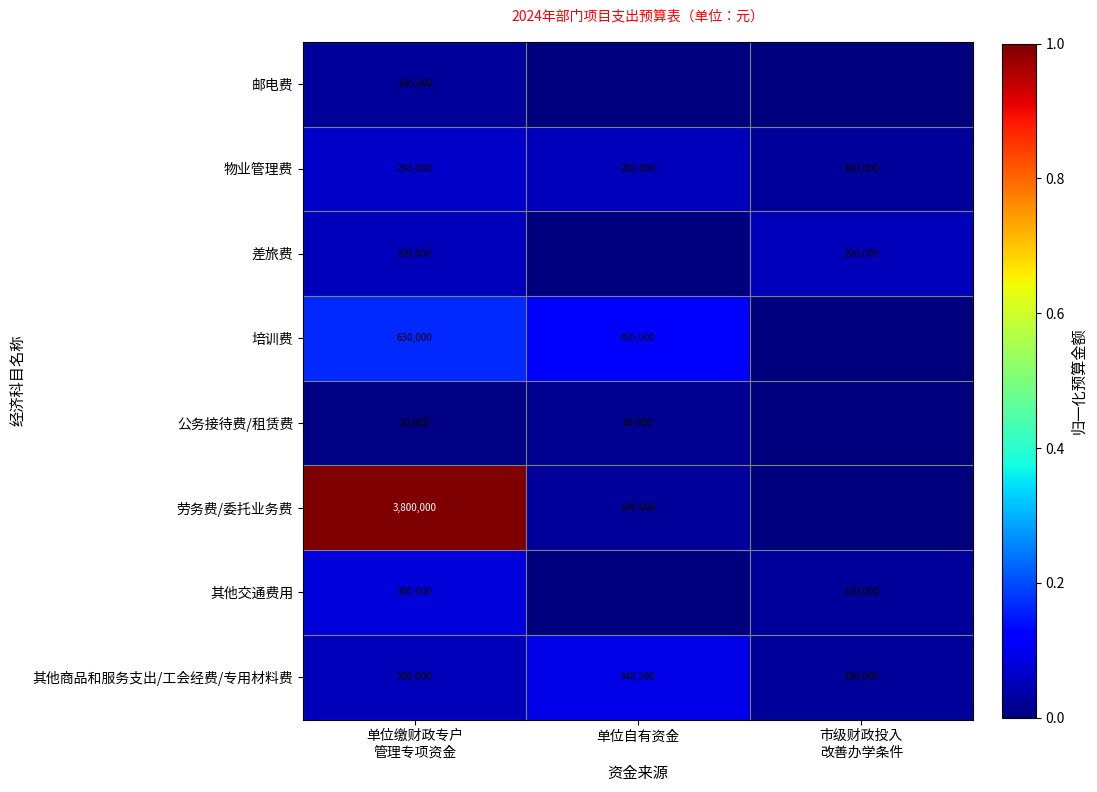

How many 其他商品和服务支出/工会经费/专用材料费 values are between 100000 and 348200?

3